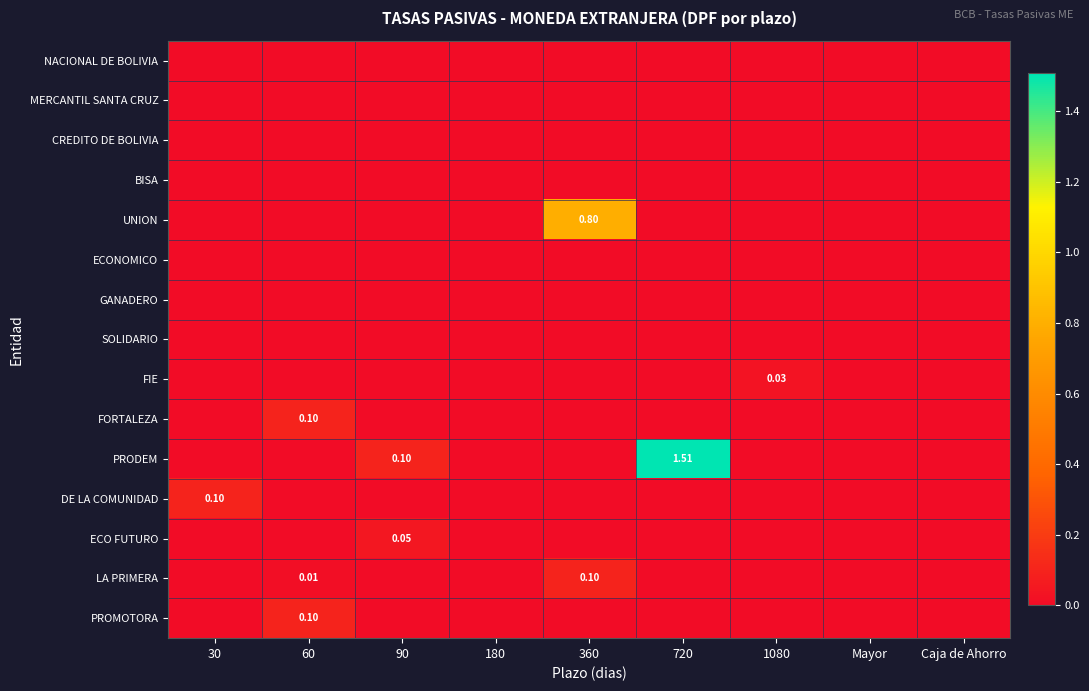

Which series has the largest range (max minus min)?

PRODEM